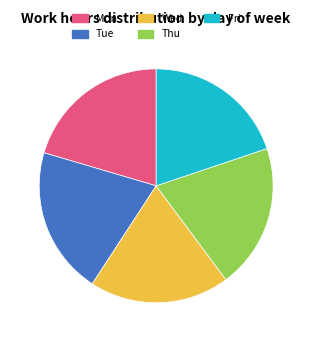

Is it true that Fri is 11% of the pie?

False